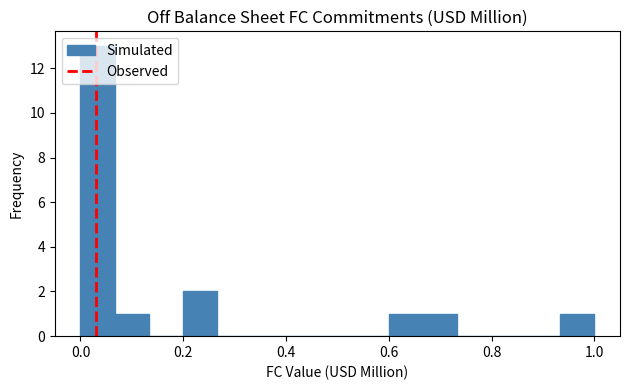

Around what value on the x-axis is the tallest bar? Give the approximate position of its centre, as read against the axis.

0.04